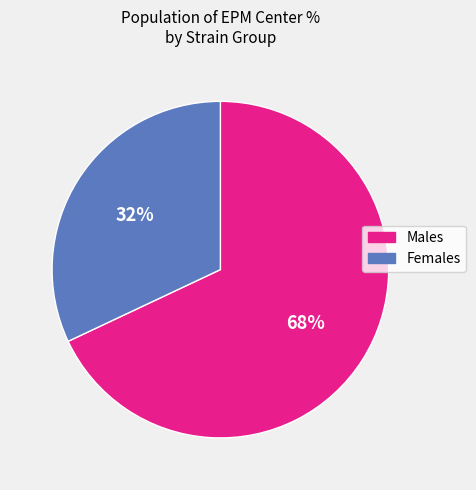

Count the number of slices in the pie.

2